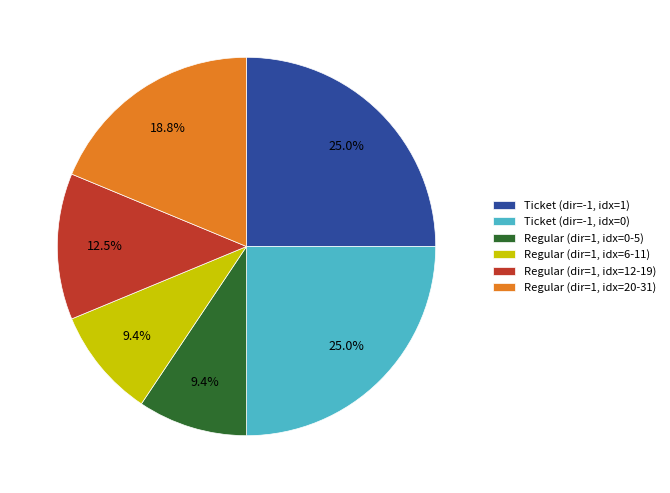

How much of the chart is everything except Regular (dir=1, idx=12-19)?

87.5%